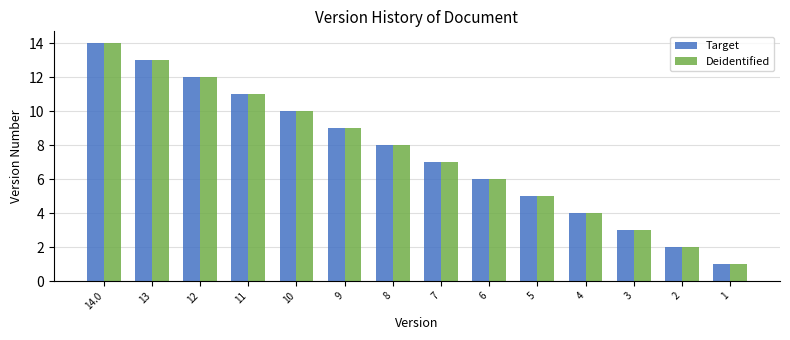

Rank the categories by Target value from lowest to highest.

1, 2, 3, 4, 5, 6, 7, 8, 9, 10, 11, 12, 13, 14.0